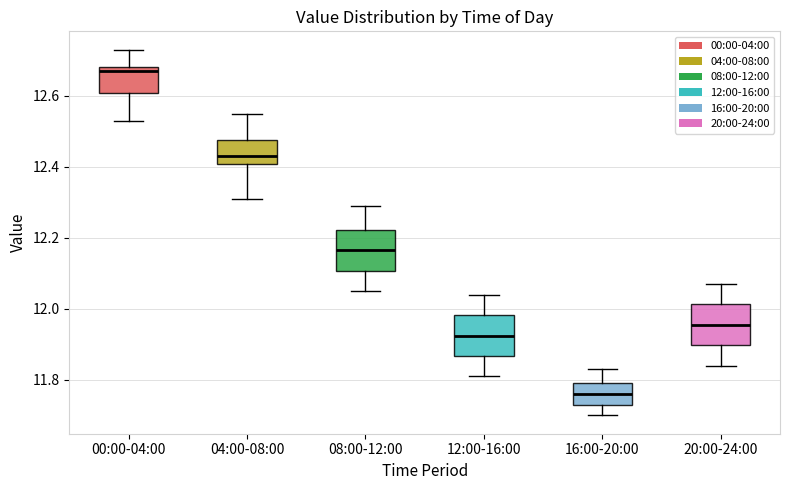

Reading left to right, transcribe this box plot: for each box, give where its median line is, the range the box spans, and where its two whiskers end, as read against the y-axis. The values are not printed on the chart, so give them approximately, as read against the axis.

00:00-04:00: median 12.68 (just below the box's upper edge), box 12.60 to 12.68, whiskers 12.54 to 12.74
04:00-08:00: median 12.44, box 12.40 to 12.48, whiskers 12.32 to 12.56
08:00-12:00: median 12.16, box 12.10 to 12.22, whiskers 12.06 to 12.30
12:00-16:00: median 11.92, box 11.86 to 11.98, whiskers 11.82 to 12.04
16:00-20:00: median 11.76, box 11.74 to 11.80, whiskers 11.70 to 11.84
20:00-24:00: median 11.96, box 11.90 to 12.02, whiskers 11.84 to 12.08